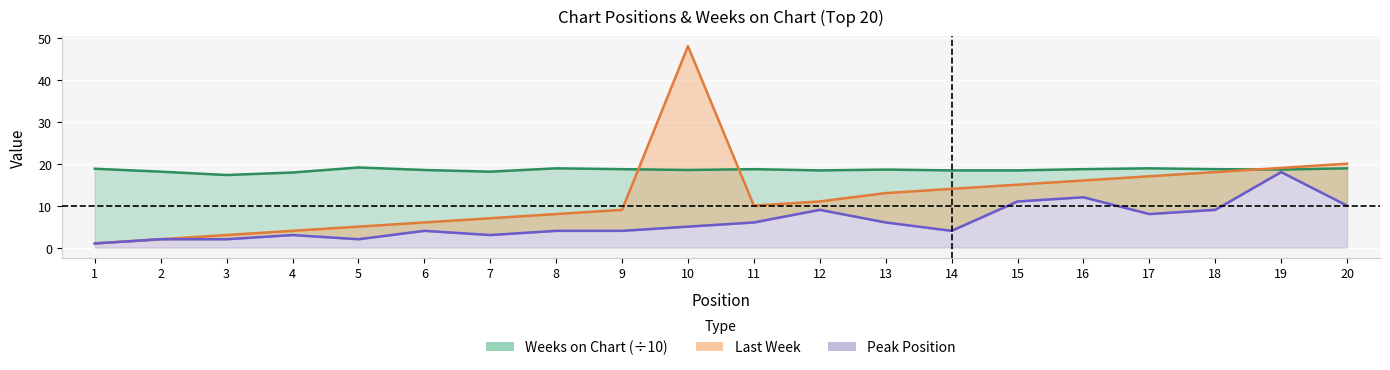

How many data points in Peak Position are less than 5?

10